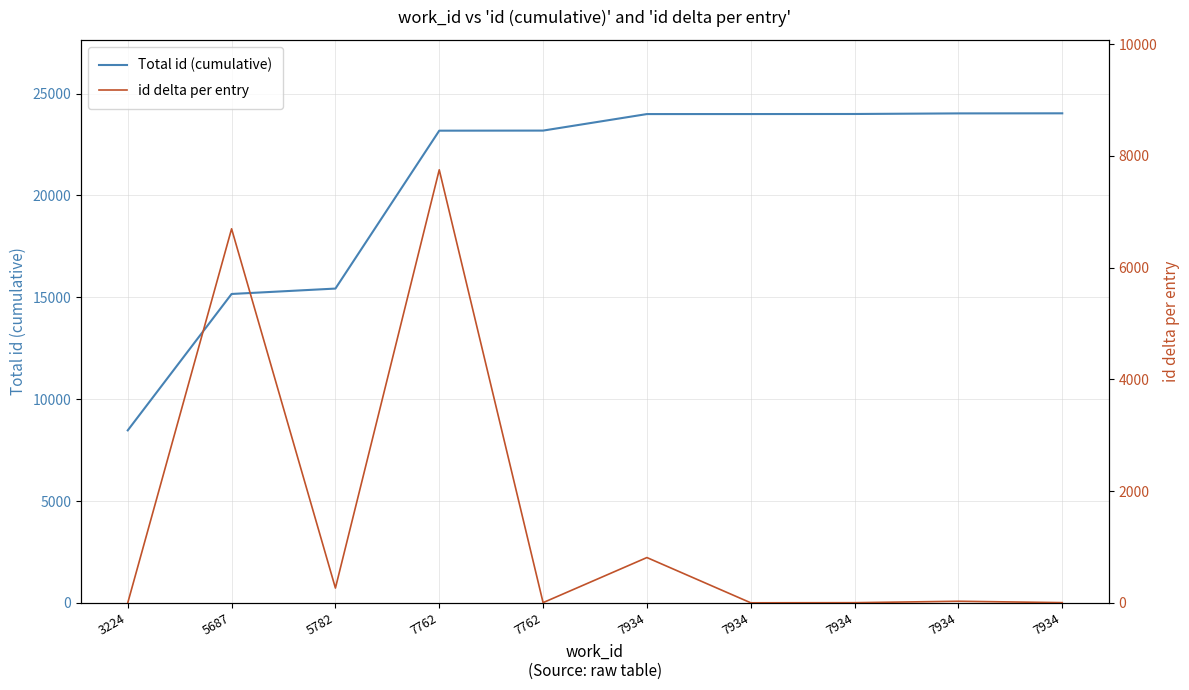

What is the difference between the maximum and second lowest values in the id delta per entry series?

7750